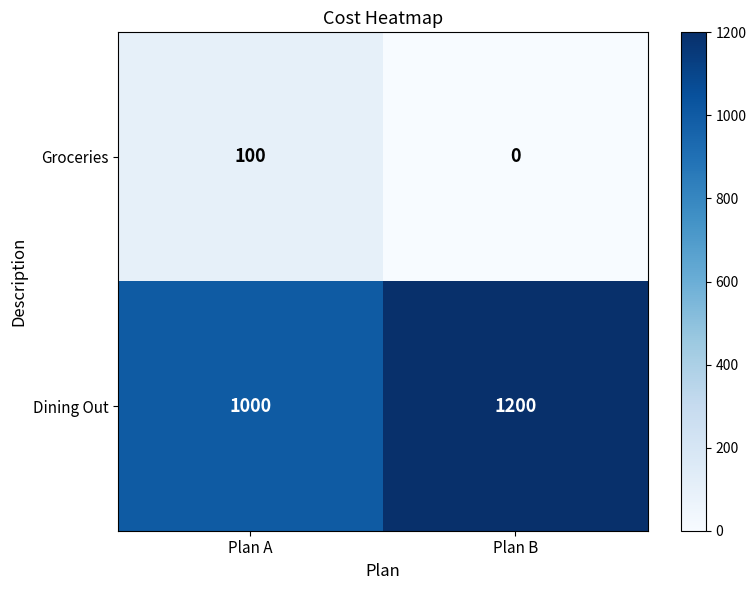

At which category is the sum across all series the highest?

Plan B